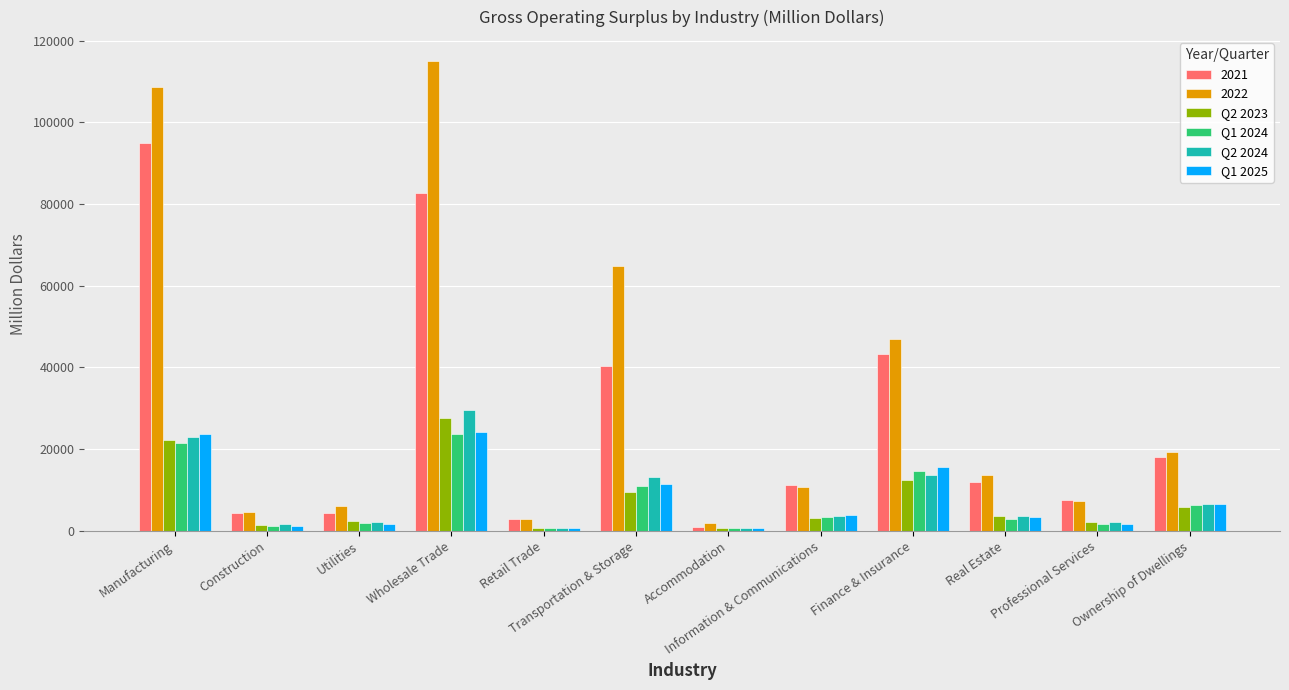

What is the average value of the Q2 2023 series?

7627.2